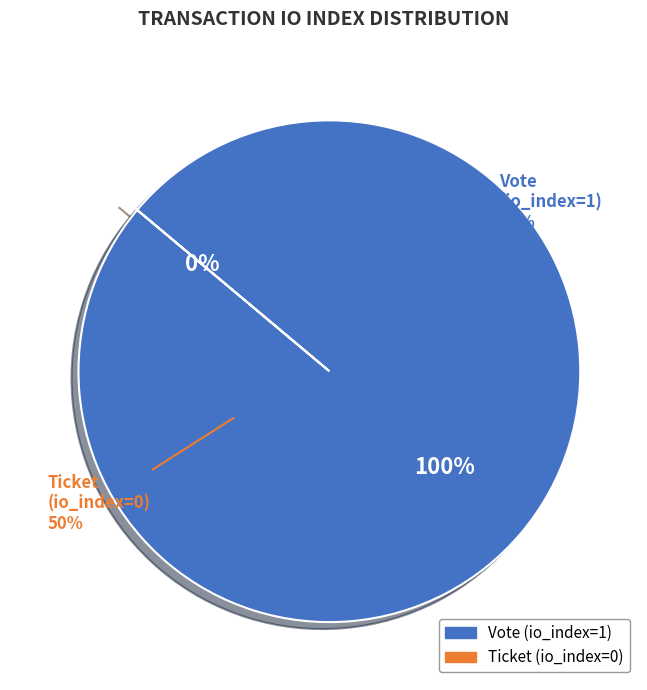

Is the sum of Ticket (io_index=0) and Vote (io_index=1) greater than half?

Yes